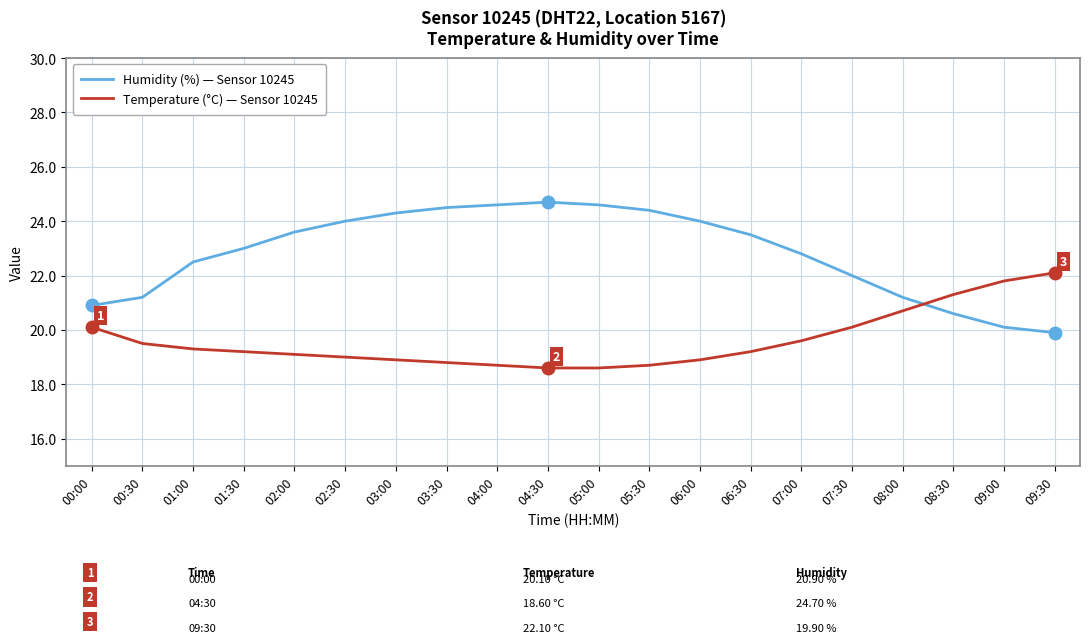

The value of Humidity (%) — Sensor 10245 at 03:00 is 24.3. True or false?

True